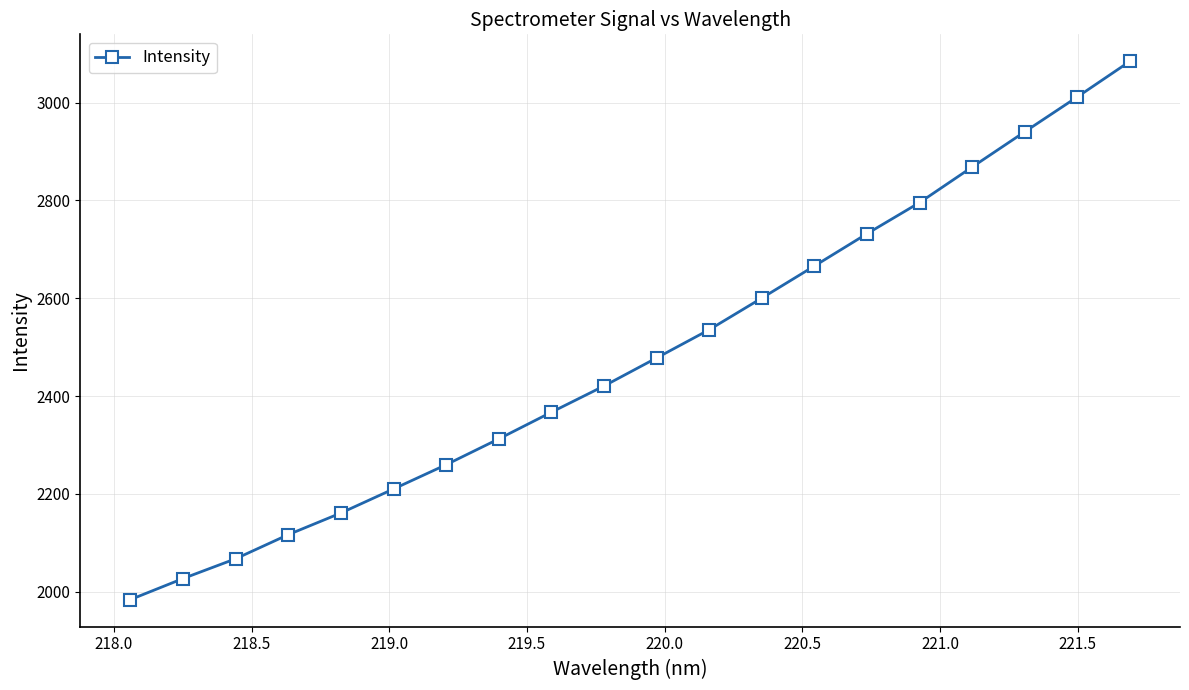

What is the average value?

2481.9